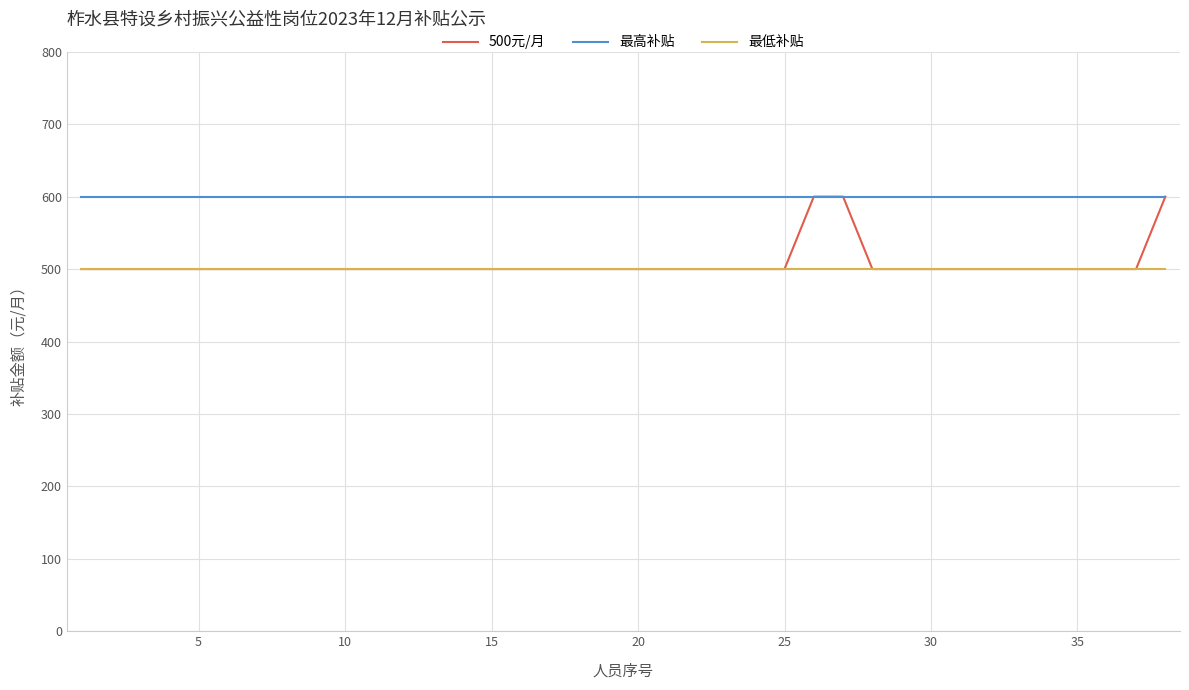

True or false: 最高补贴 and 最低补贴 cross at least once.

False